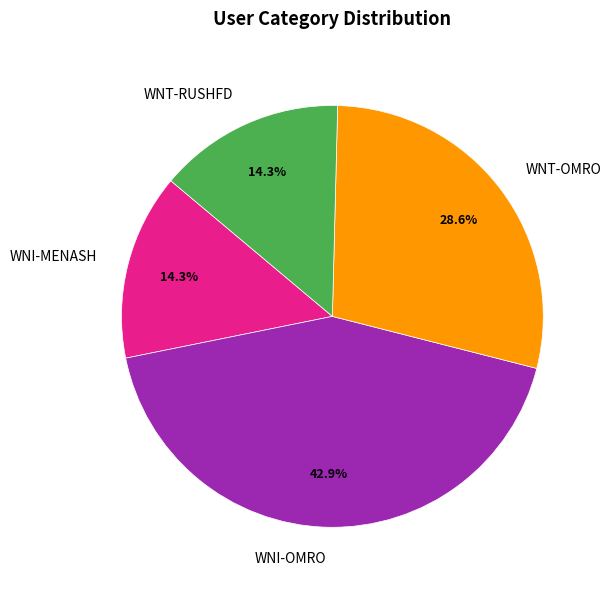

Which slice is the largest?

WNI-OMRO